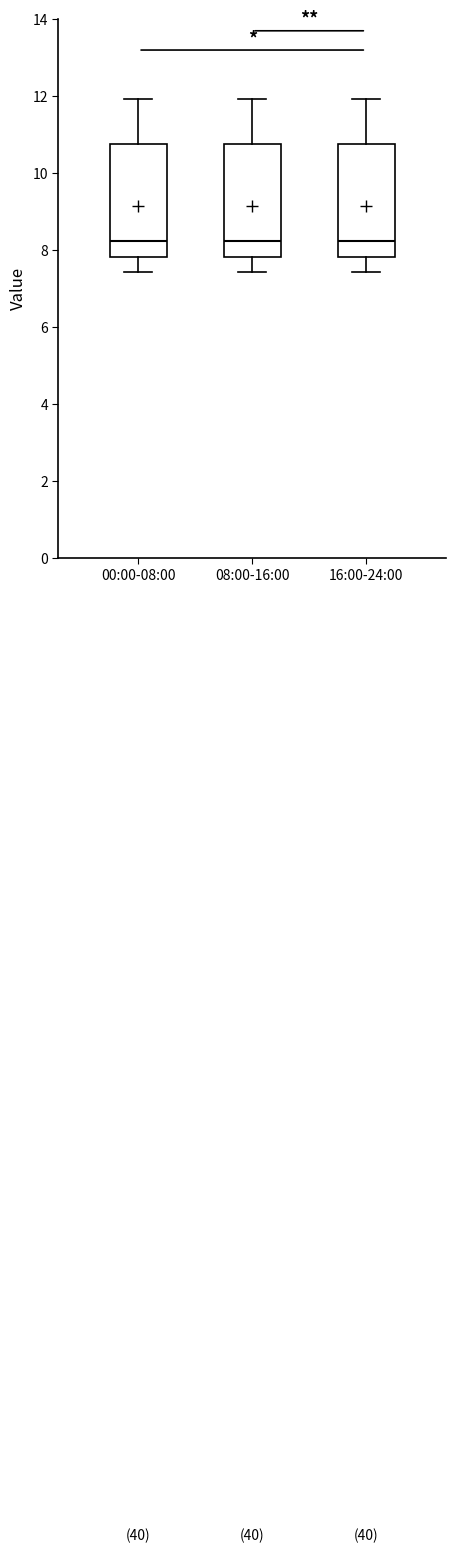

Where is the lower edge of the box for 00:00-08:00 on the y-axis? The values are not printed on the chart, so give them approximately, as read against the axis.

7.8